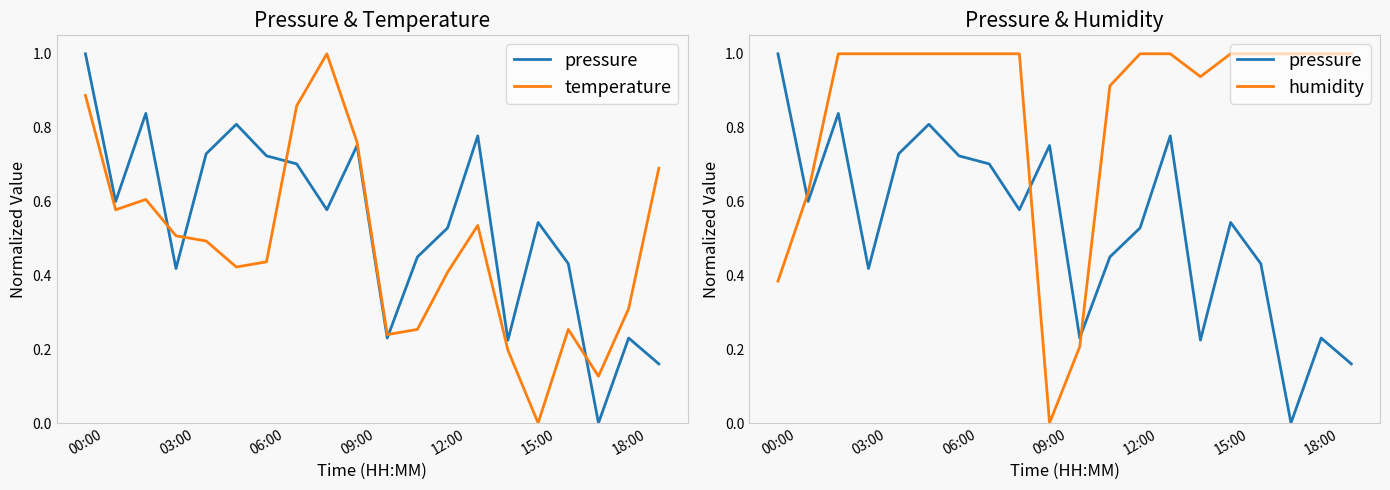

At which category is the sum across all series the highest?

8